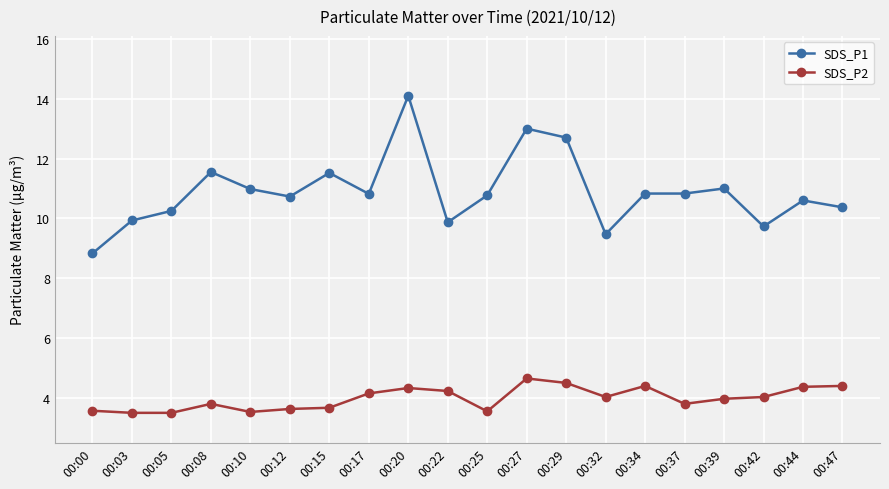

Which series has the largest total across all categories?

SDS_P1